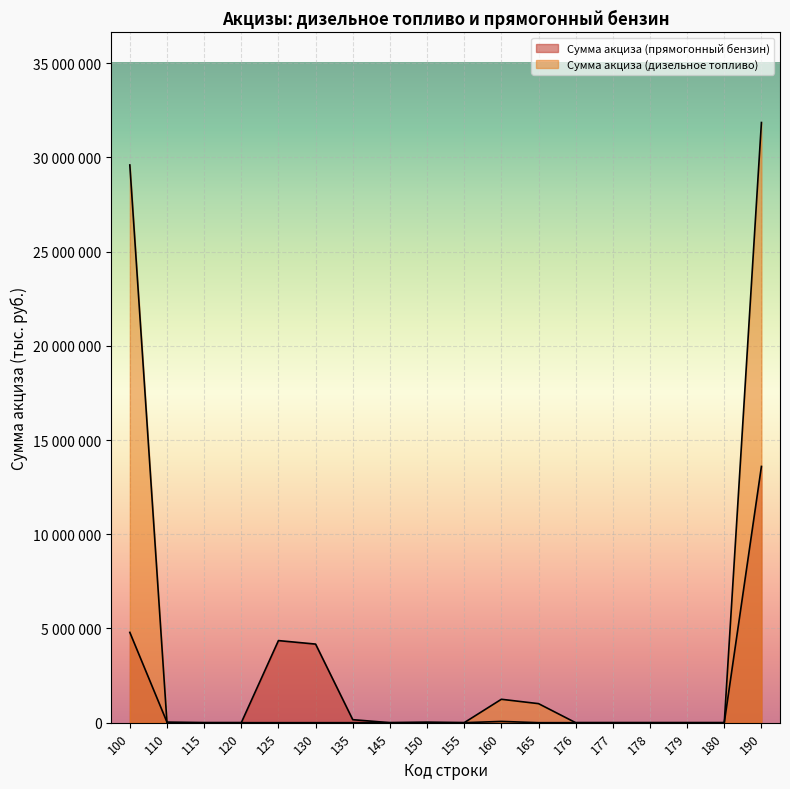

At which label is Сумма акциза (дизельное топливо) closest to 15924530?

100